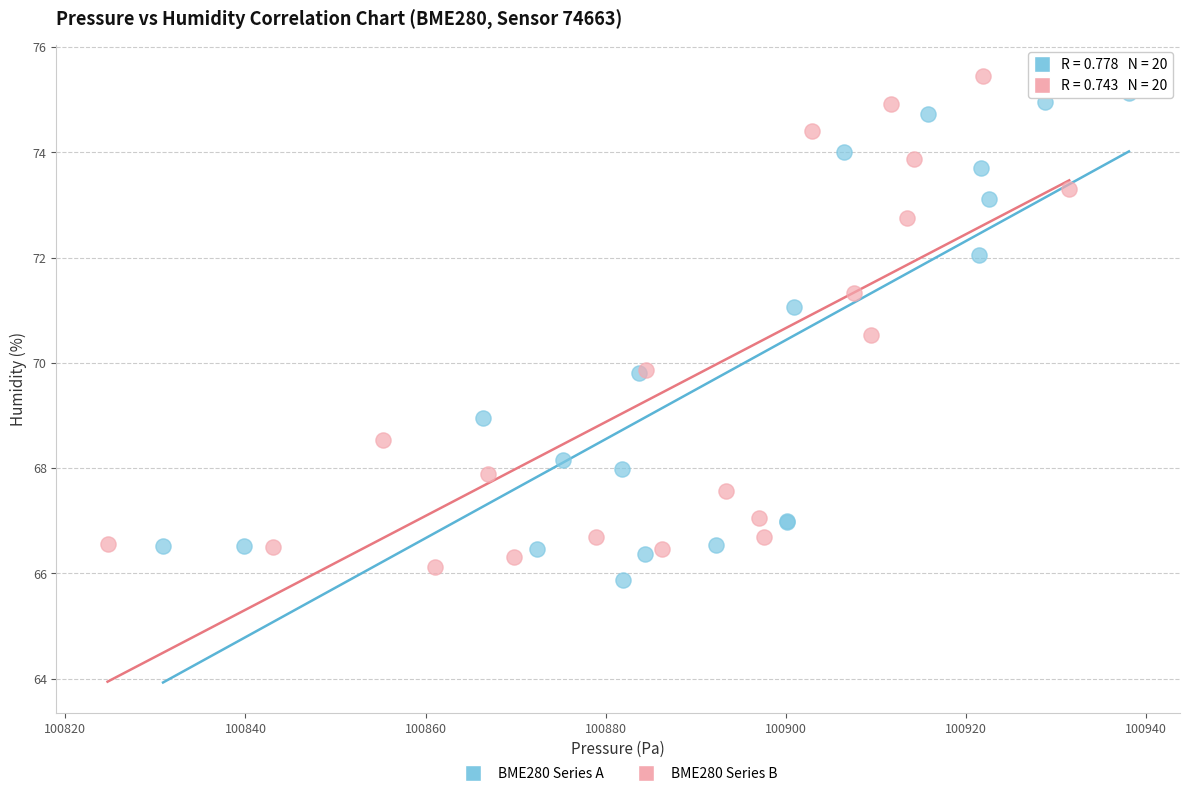

Which series has the widest spread of Y values?

BME280 Series B